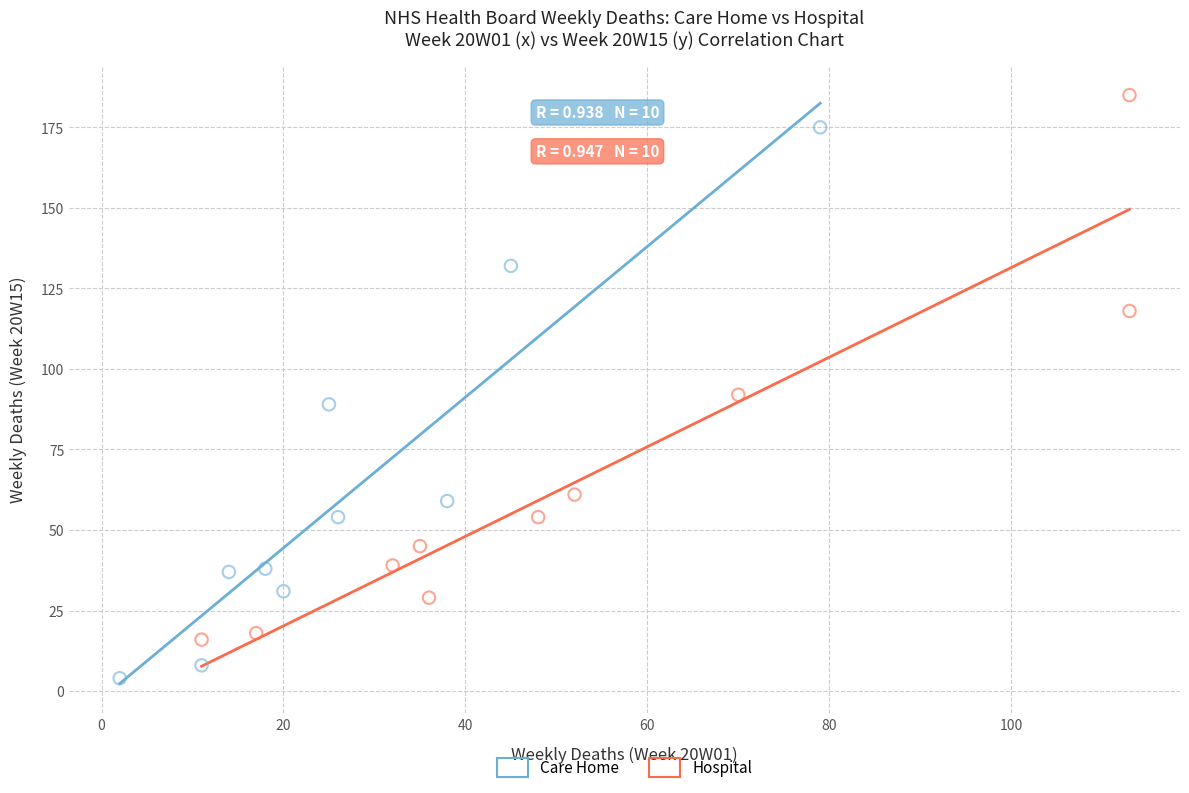

What are all the series names shown in the legend?

Care Home, Hospital